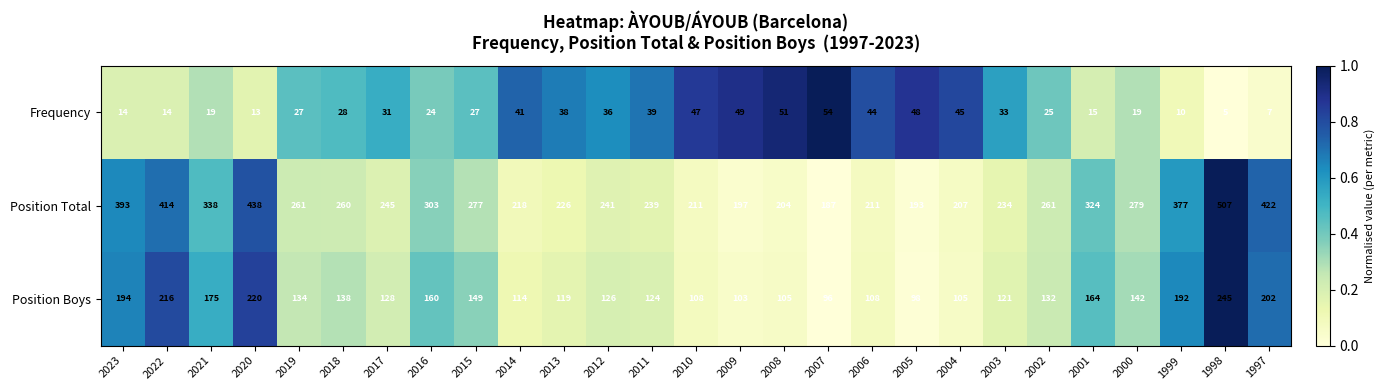

How many categories are shown in the chart?

27